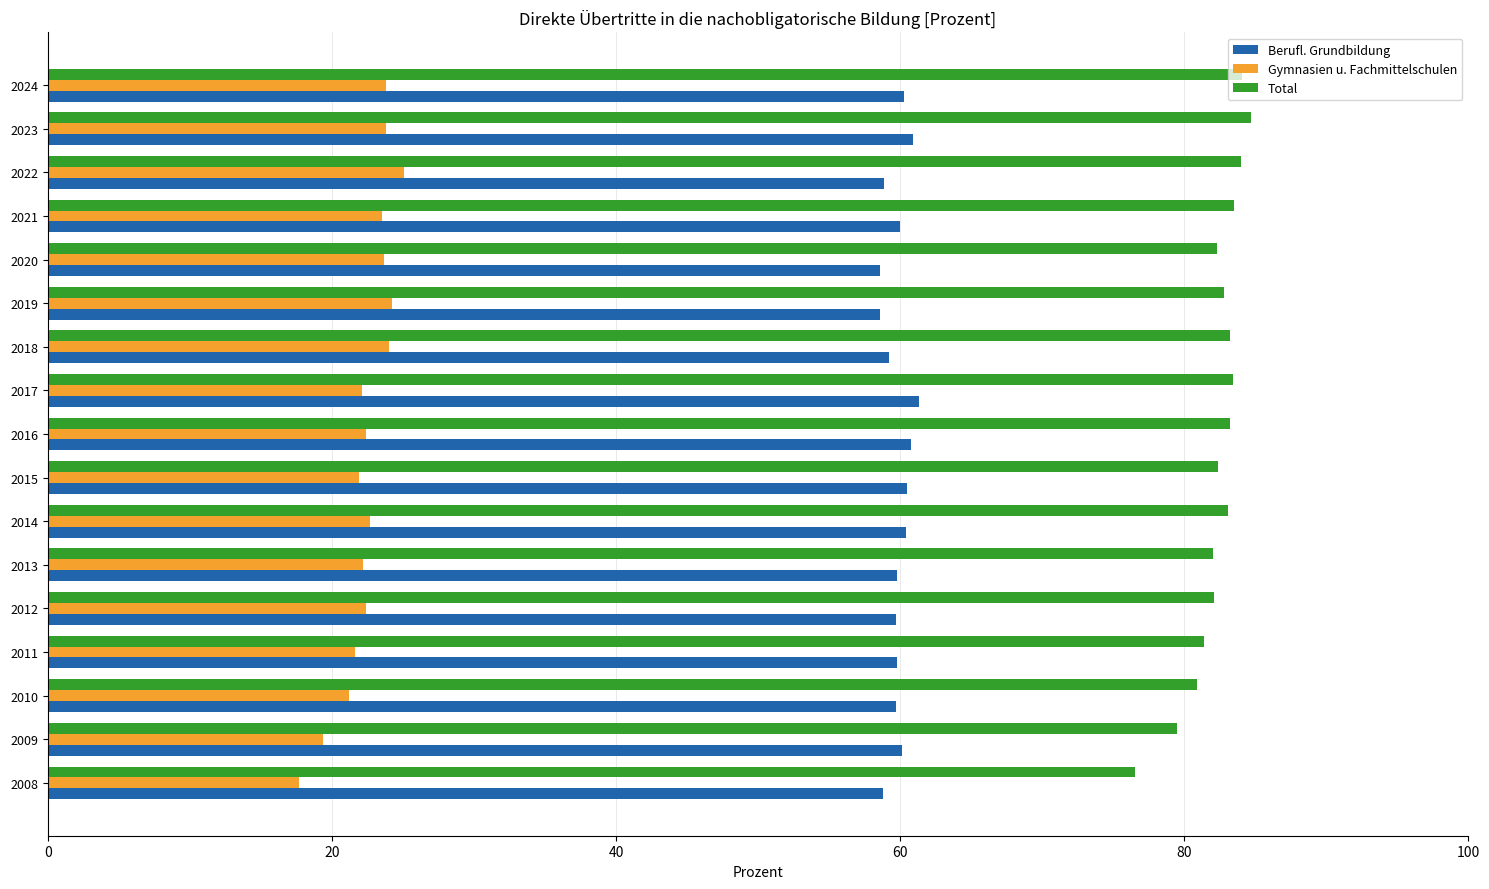

The value of Gymnasien u. Fachmittelschulen at 2023 is 40.0. True or false?

False